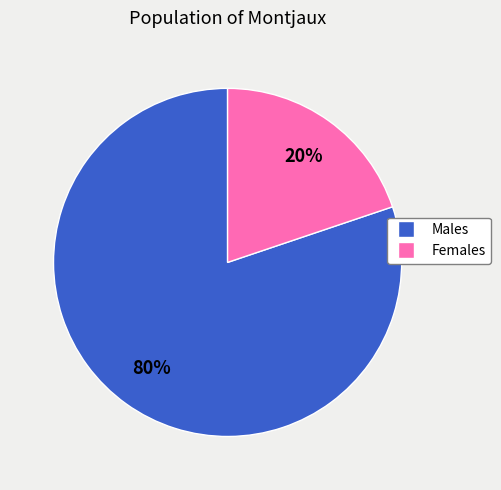

Is there any slice that represents more than half of the pie?

Yes